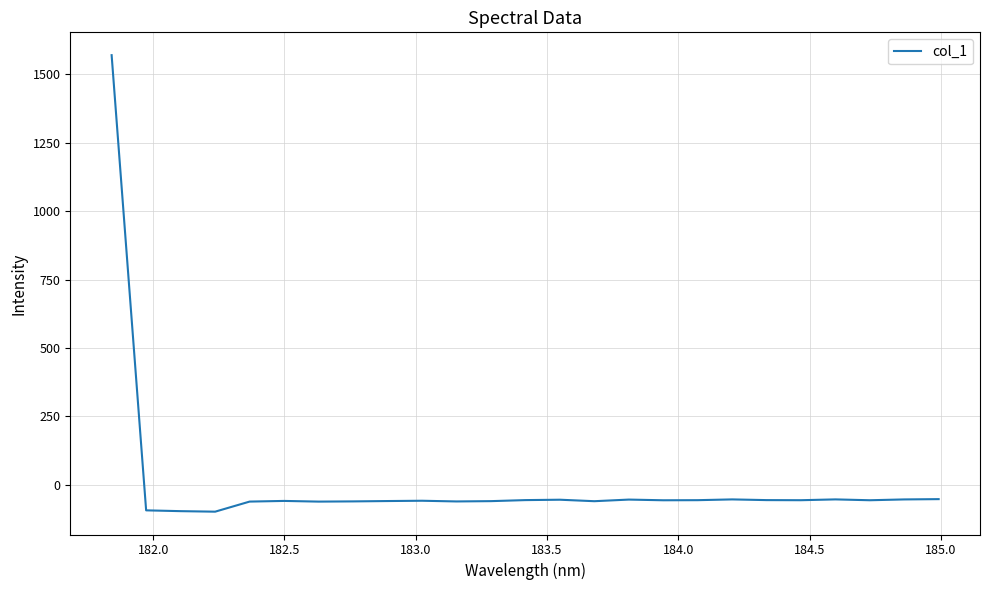

What is the smallest value displayed?

-97.7